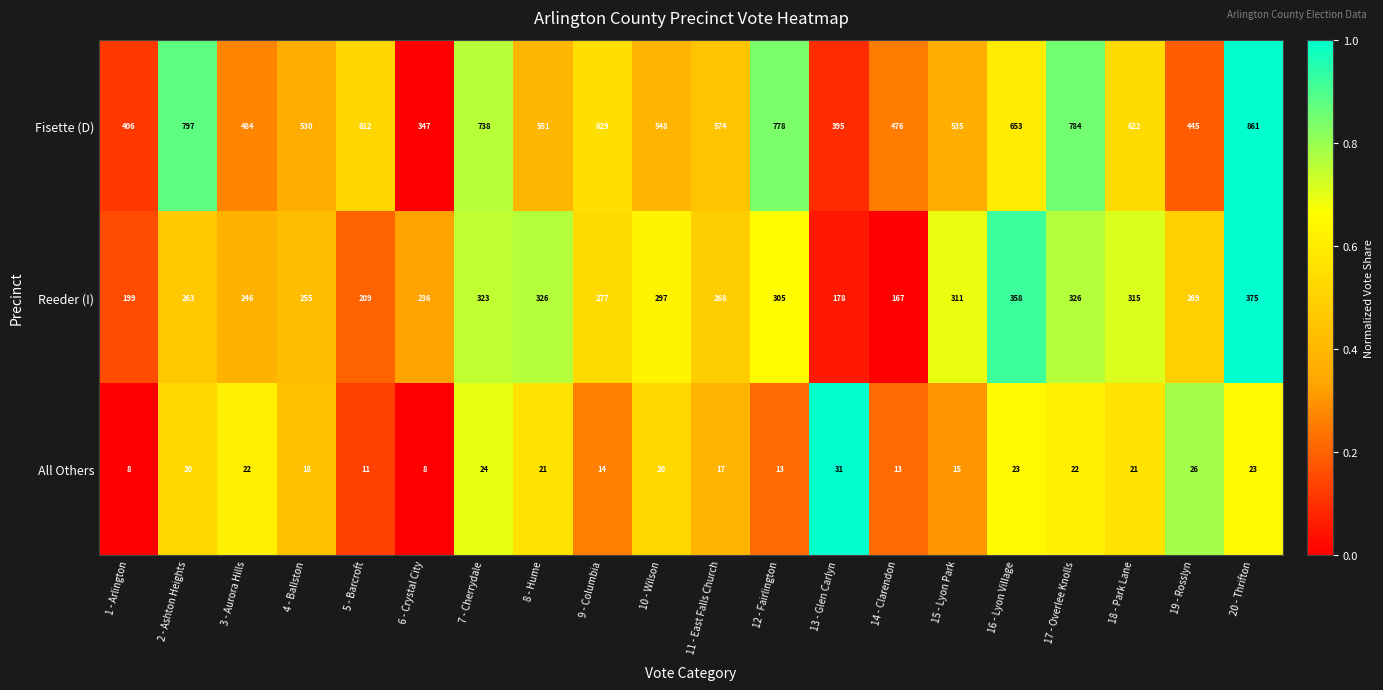

Rank the series at 4 - Ballston from lowest to highest value.

All Others, Reeder (I), Fisette (D)